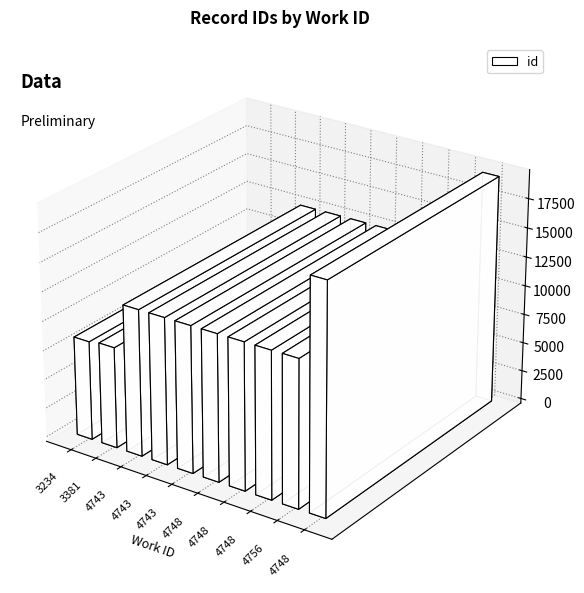

Count the number of data series in this chart.

1